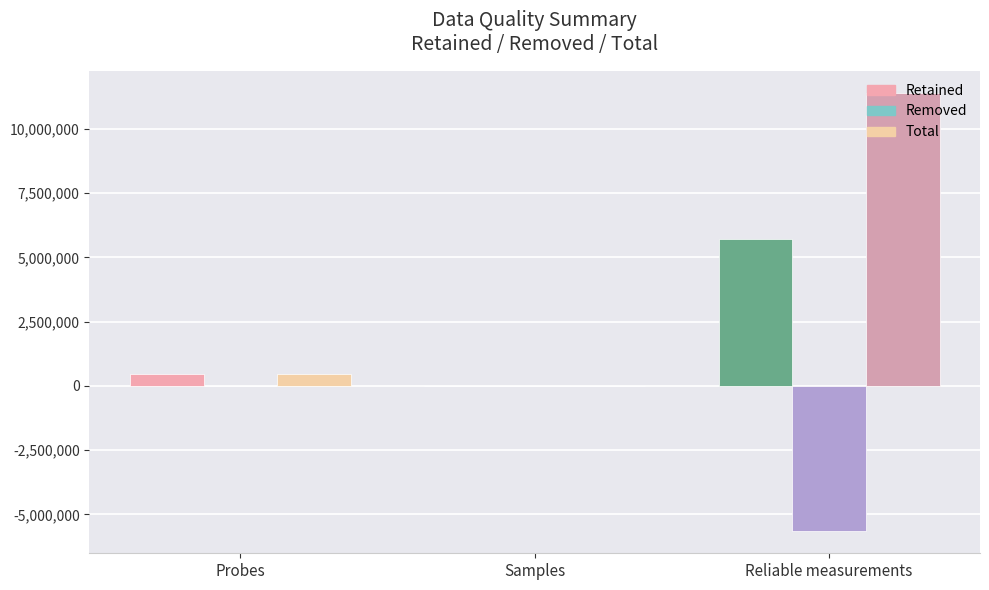

Which series has the widest spread of values?

Total